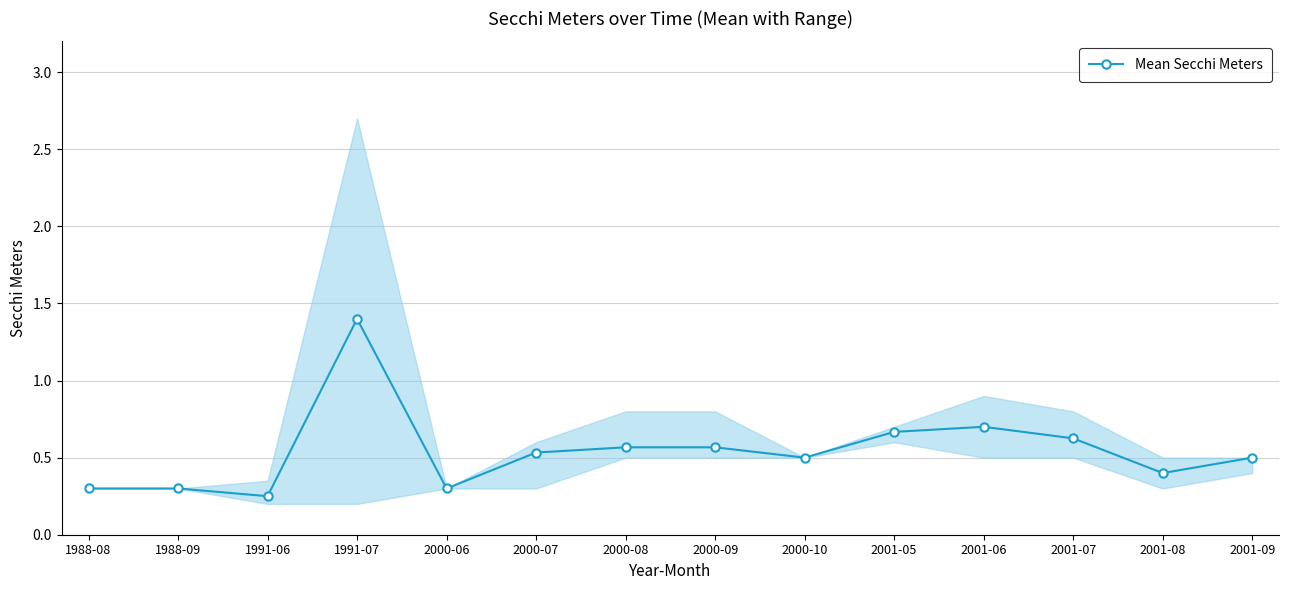

What is the change in value from 2000-06 to 2001-09?

+0.2